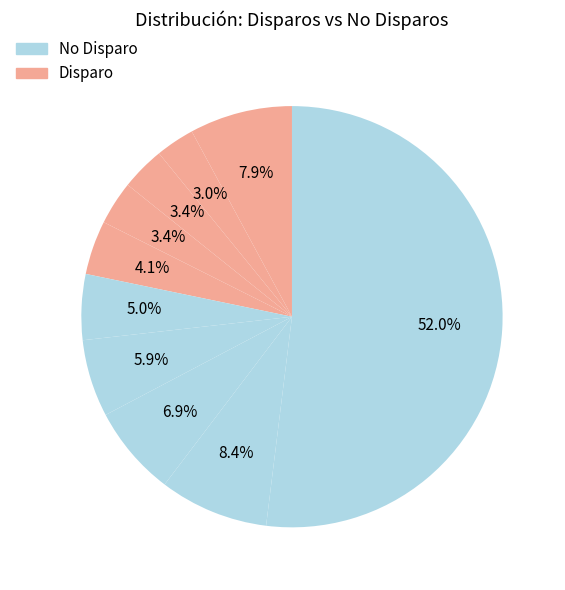

To the nearest percent, what is the difference between the largest and smallest slice percentages?

49%